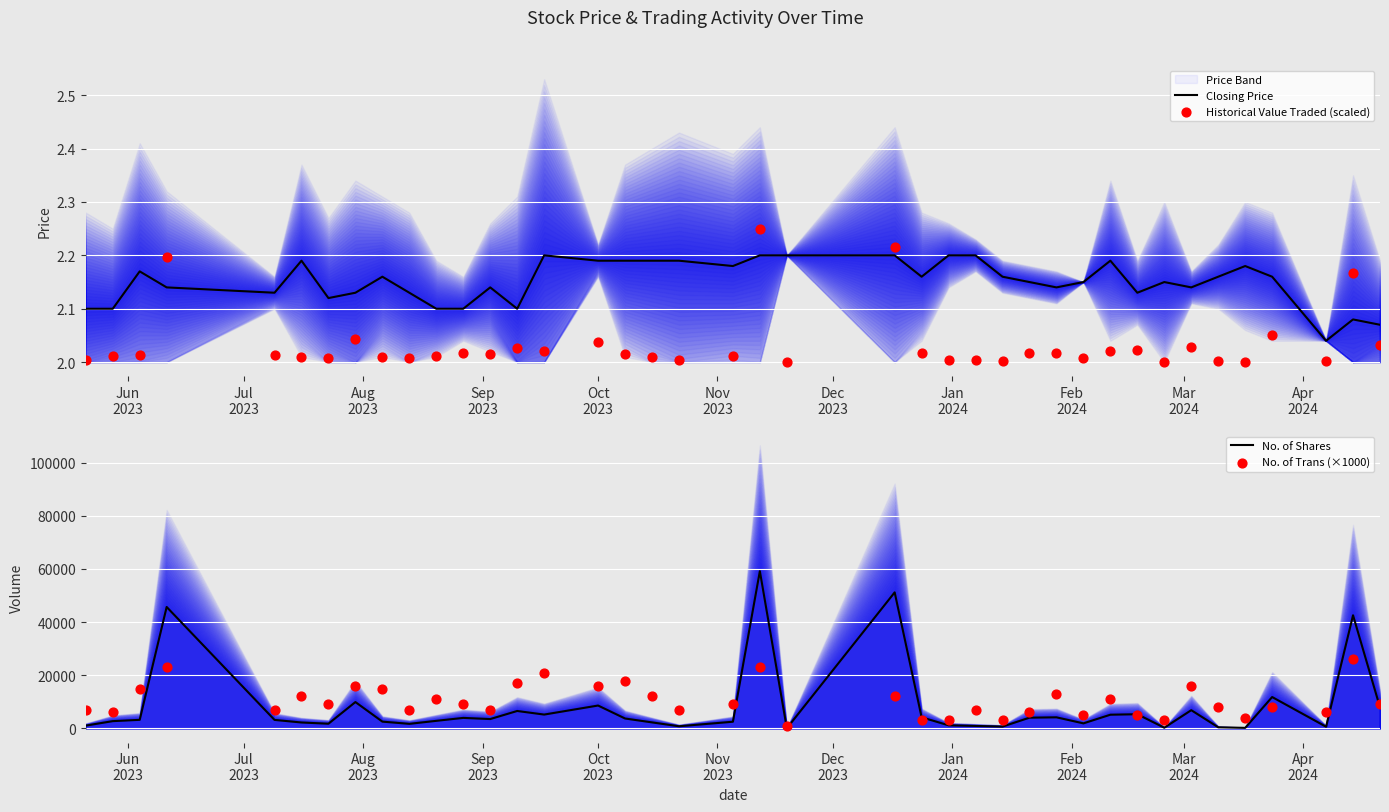

Is the value of No. of Shares at Nov
2023 greater than the value of Closing Price at 23?

Yes